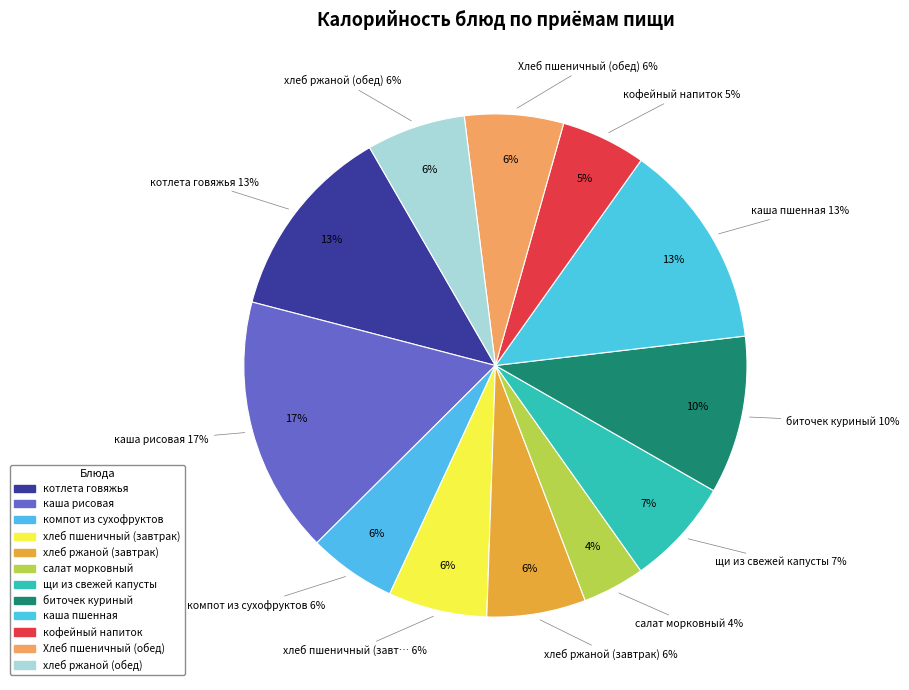

Is there a majority slice in this chart?

No